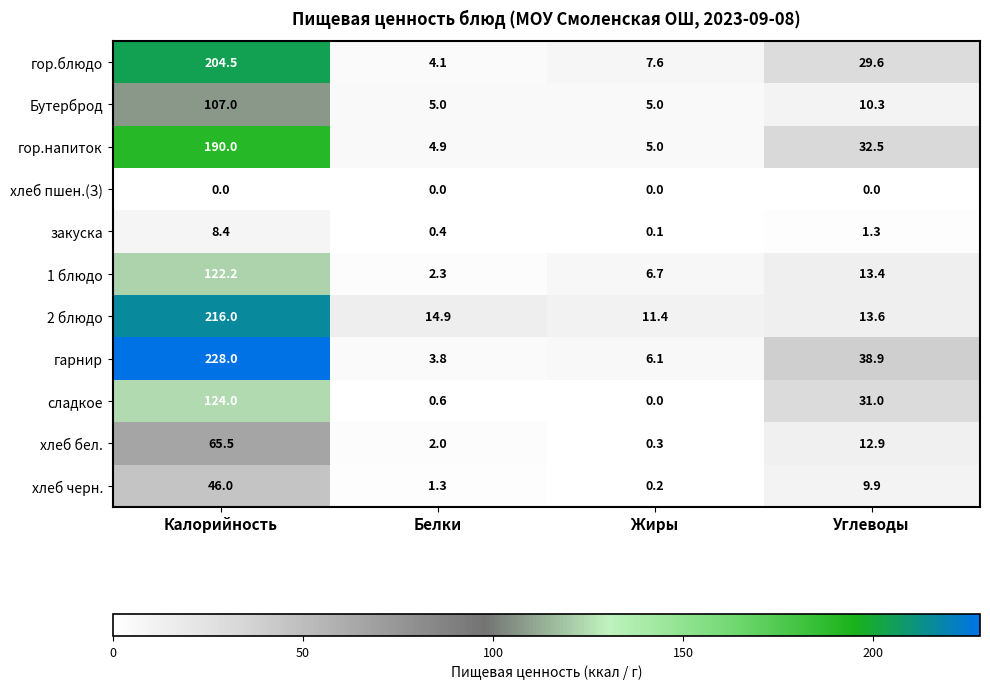

Which series has the largest range (max minus min)?

гарнир